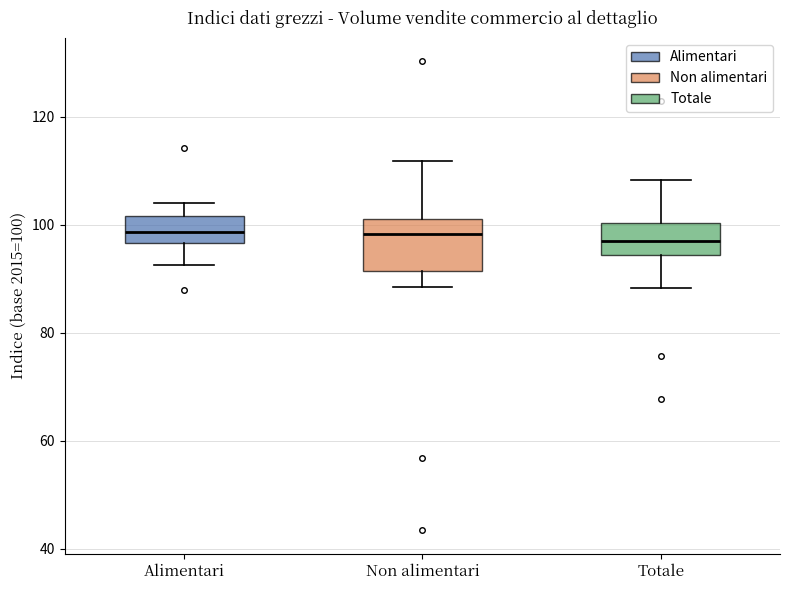

Where is the lower edge of the box for Non alimentari on the y-axis? The values are not printed on the chart, so give them approximately, as read against the axis.

92